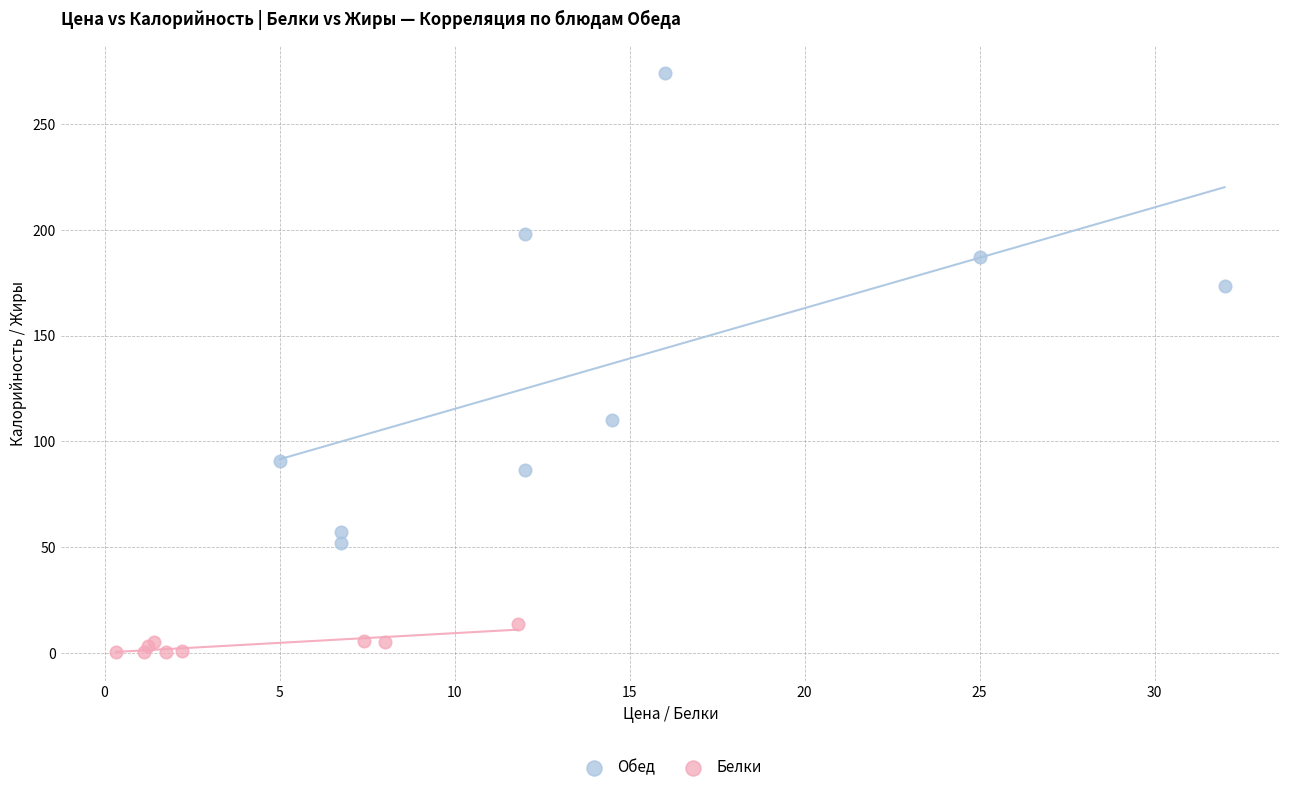

Which series contains the highest Y value?

Обед